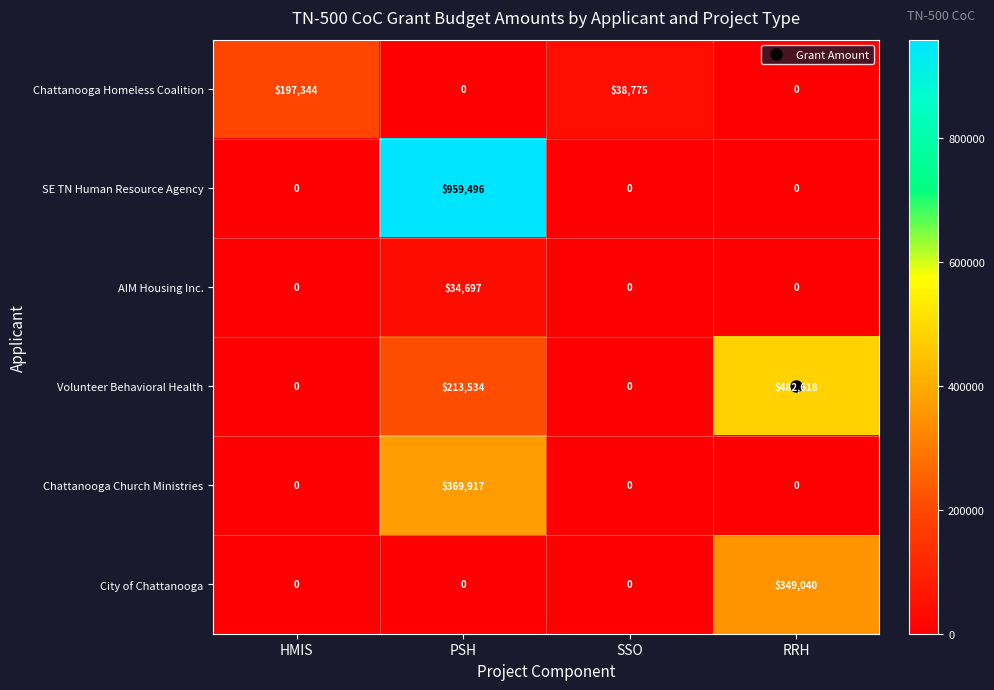

True or false: SE TN Human Resource Agency has a value of -434935 at SSO.

False